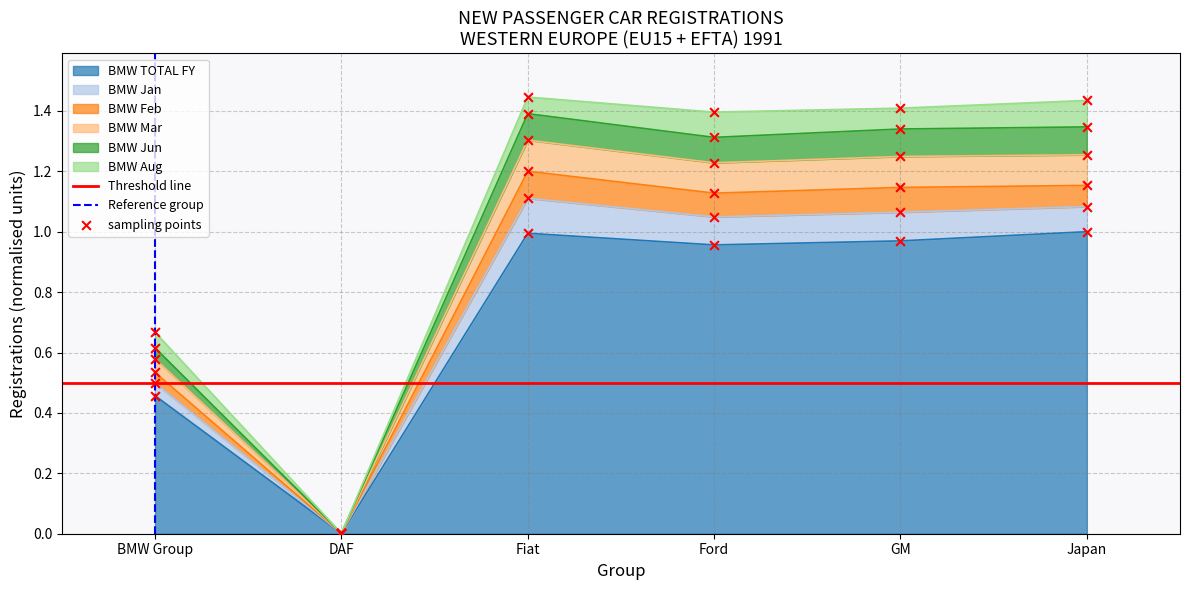

The value of BMW TOTAL FY at Japan is 1.0. True or false?

True